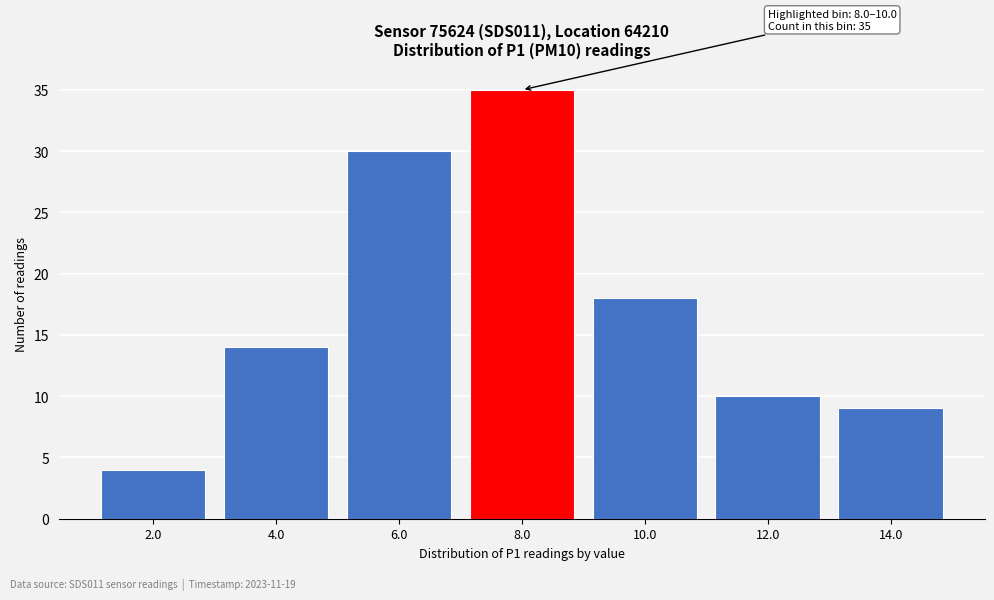

Reading left to right, extract all data points from this chart.

4	14	30	35	18	10	9